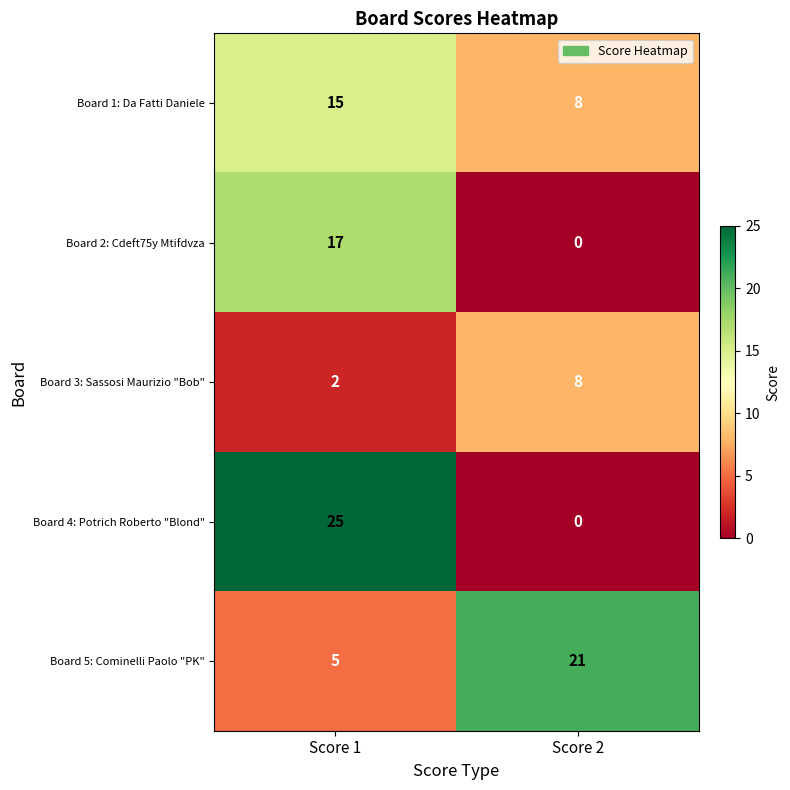

What is the greatest value displayed?

25